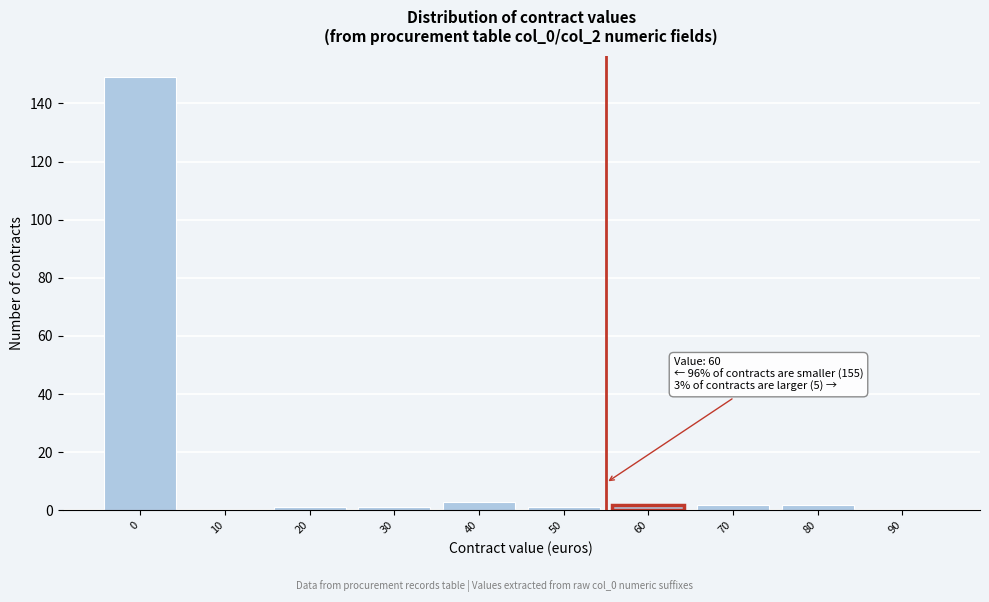

Reading left to right, extract all data points from this chart.

0=149	10=0	20=1	30=1	40=3	50=1	60=2	70=2	80=2	90=0